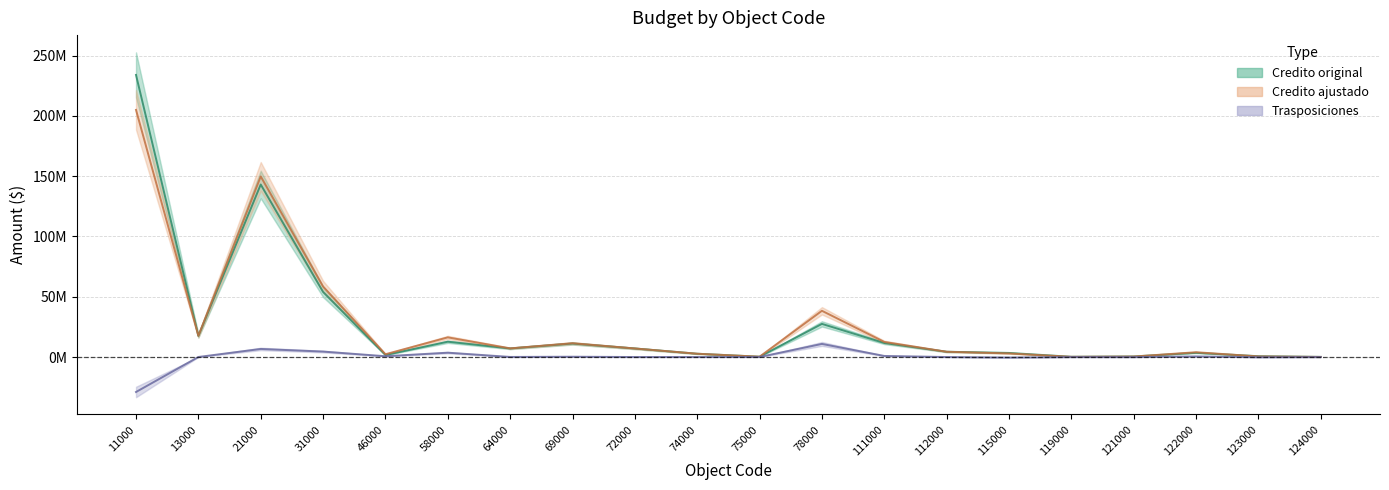

True or false: Trasposiciones has a value of 10.9 at 78000.

True